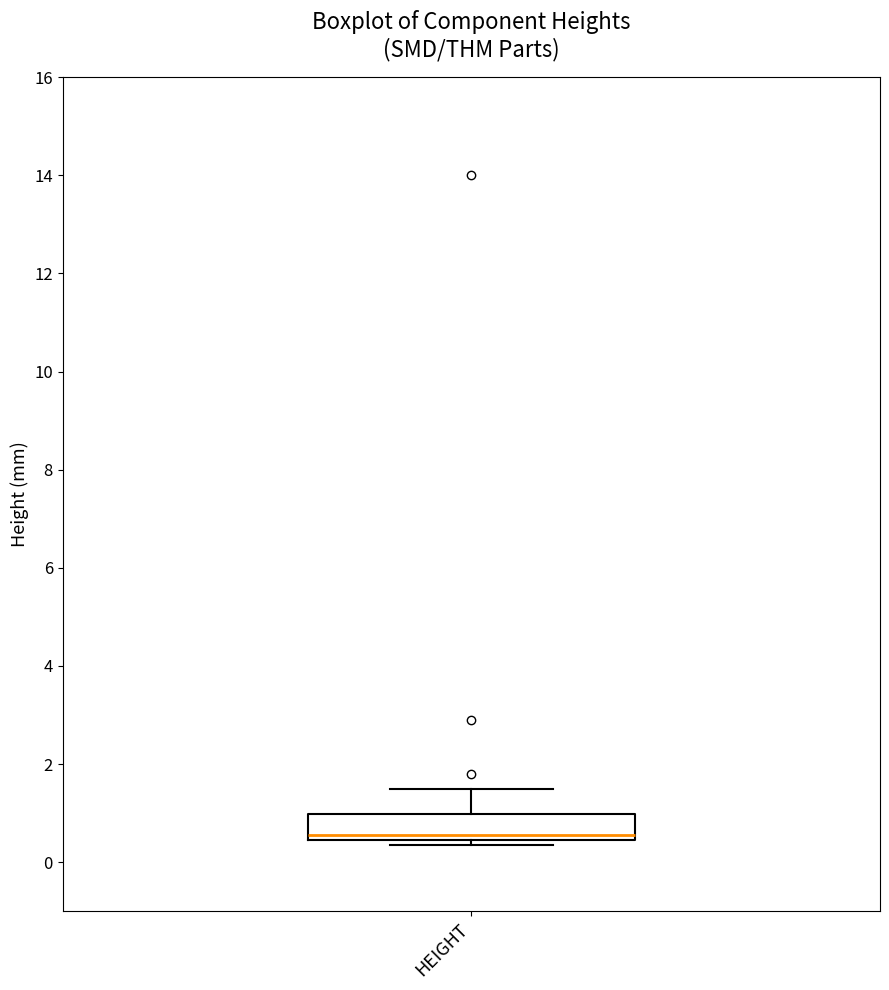

Read this box plot against the y-axis: the position of the median line, the range covered by the box, and the ends of both whiskers. The values are not printed on the chart, so give them approximately, as read against the axis.

median 0.6, box 0.4 to 1.0, whiskers 0.4 (just below the box's lower edge) to 1.6